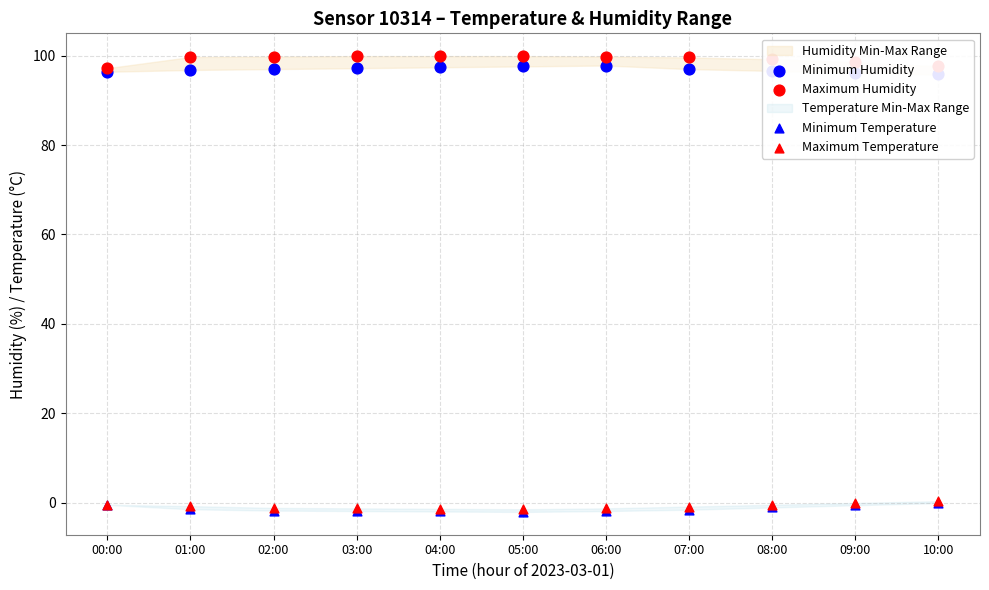

Which series reaches the minimum Y coordinate?

Minimum Temperature